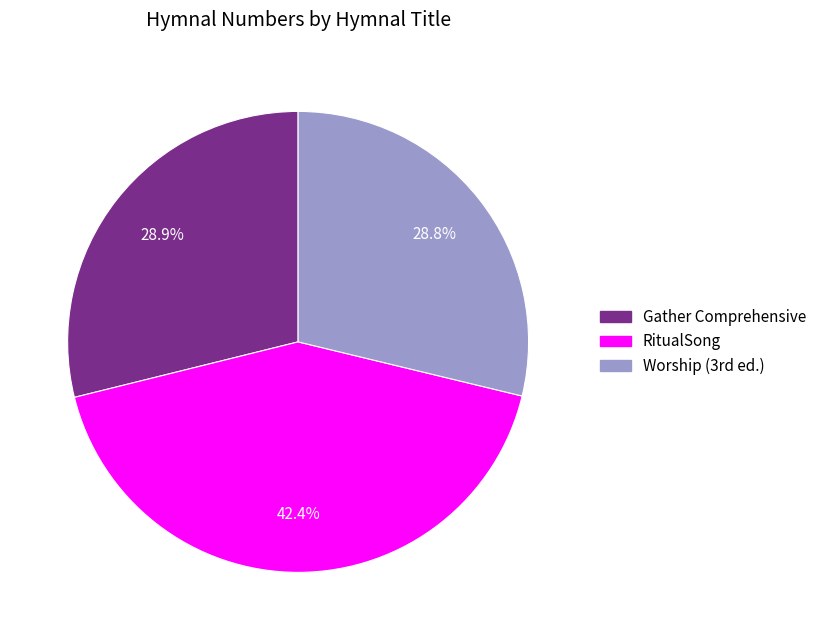

To the nearest percent, what is the average slice percentage?

33%